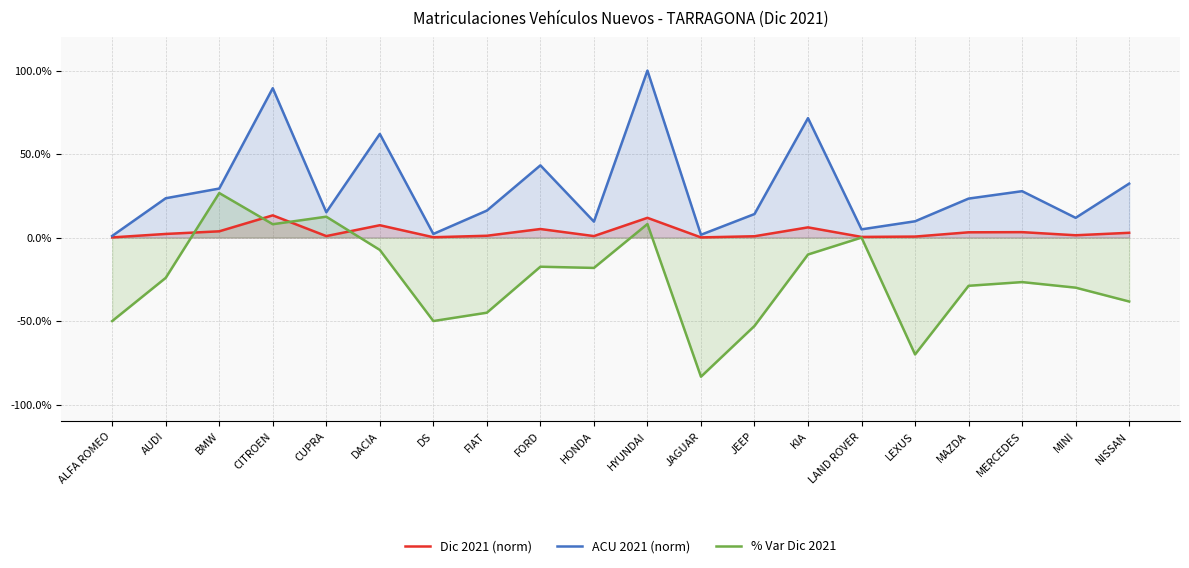

What is the average value of the % Var Dic 2021 series?

-0.2